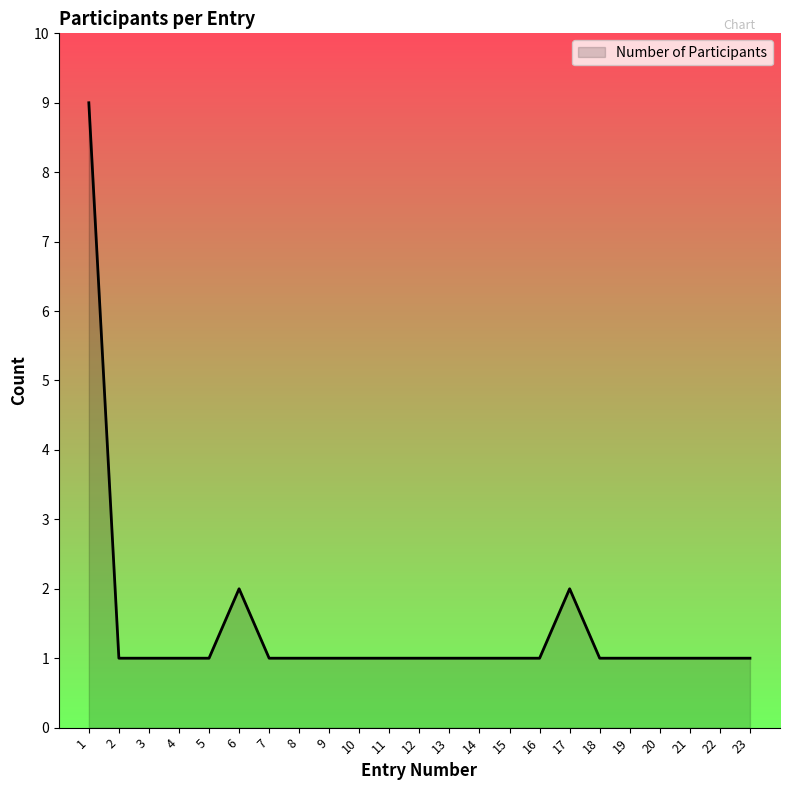

Reading left to right, what are all the values shown in this chart?

1=9	2=1	3=1	4=1	5=1	6=2	7=1	8=1	9=1	10=1	11=1	12=1	13=1	14=1	15=1	16=1	17=2	18=1	19=1	20=1	21=1	22=1	23=1